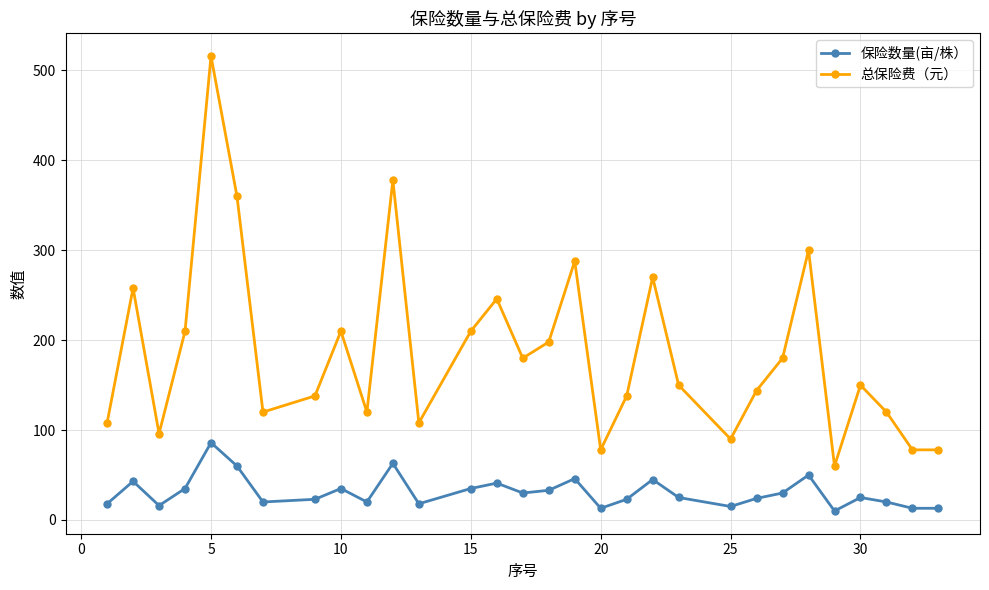

What is the difference between the second highest and second lowest values in the 总保险费（元） series?

300